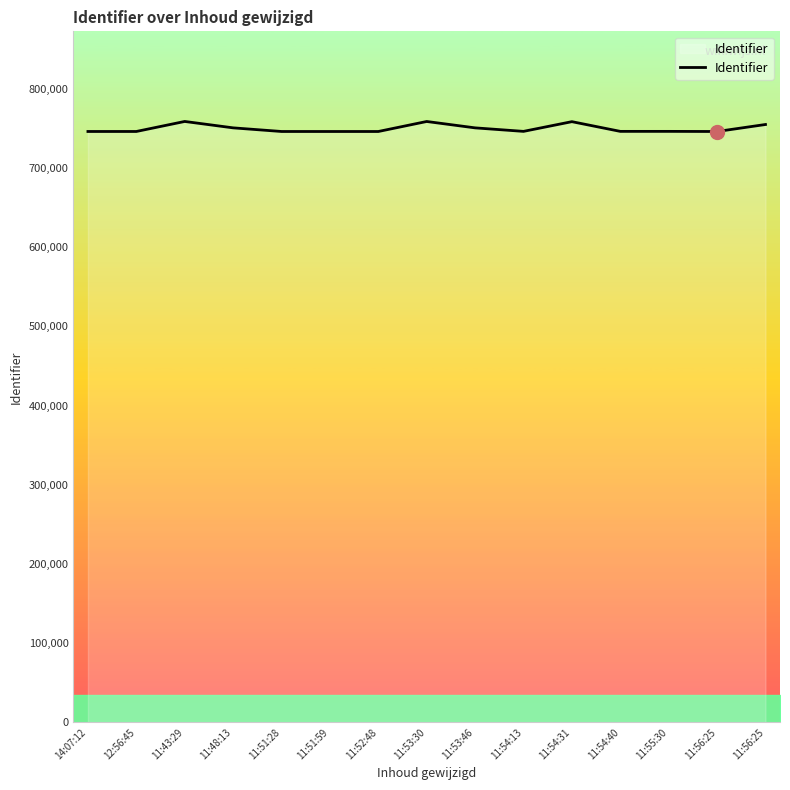

At which category does the chart reach its peak across all series?

11:43:29